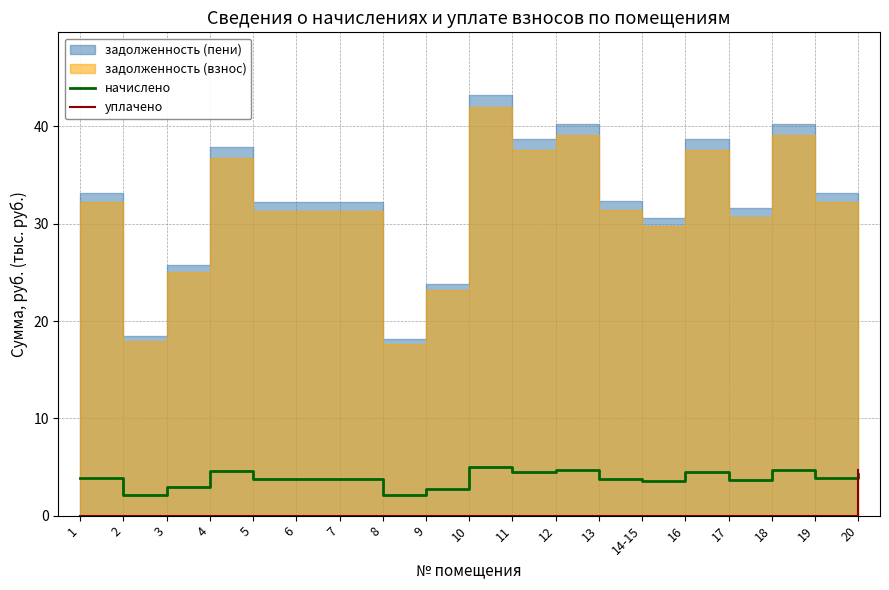

Is it true that уплачено equals 0.0 at 6?

True